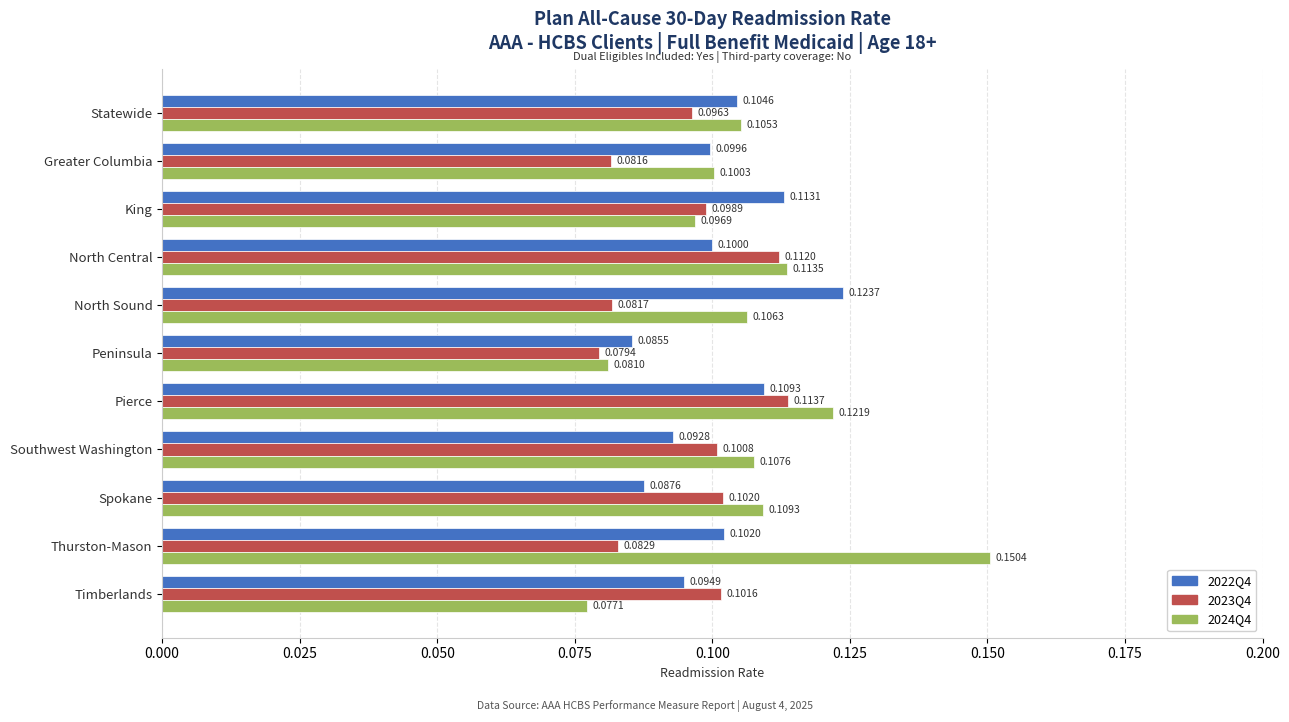

What is the average value of the 2024Q4 series?

0.1